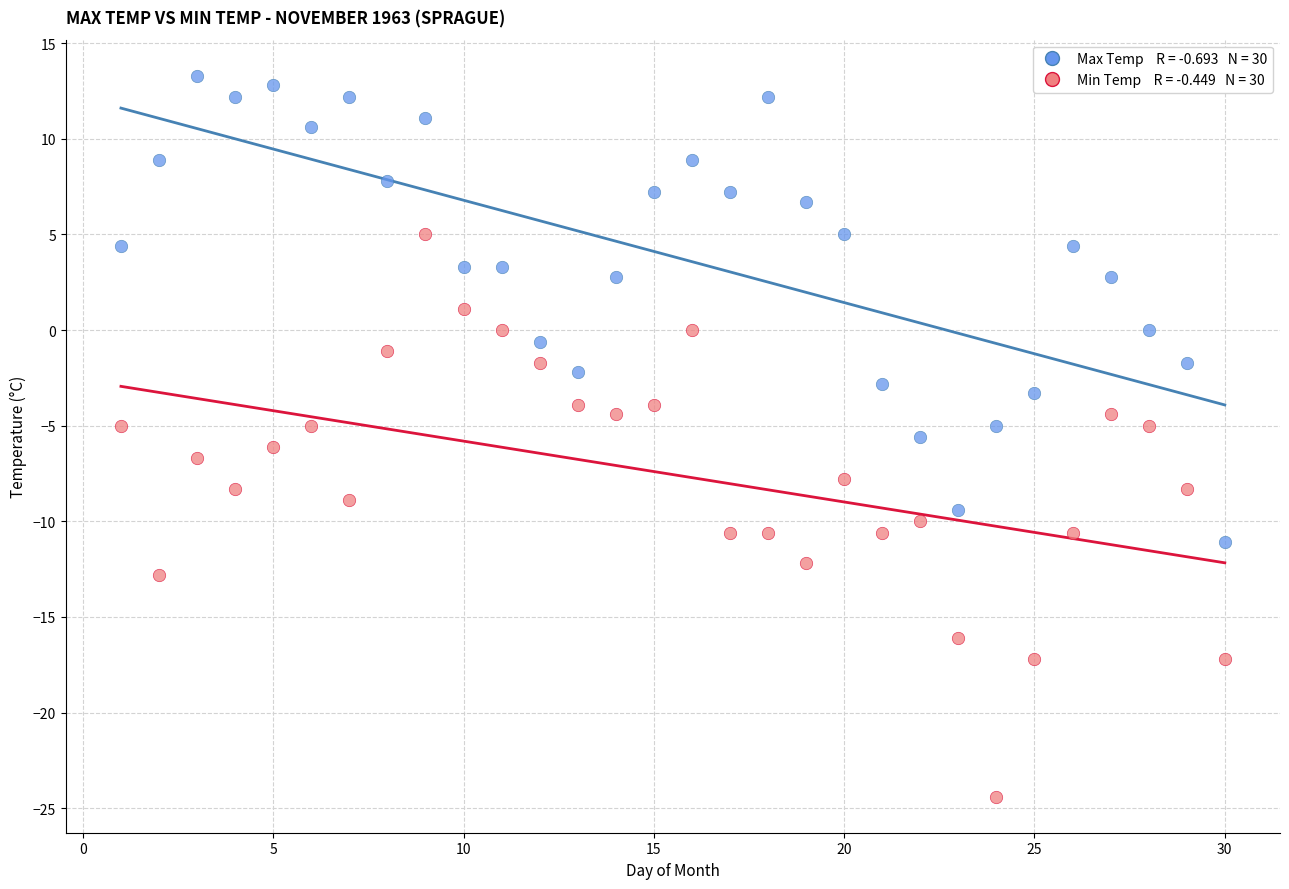

Across all data points, what is the range of Y values (max minus min)?

37.7